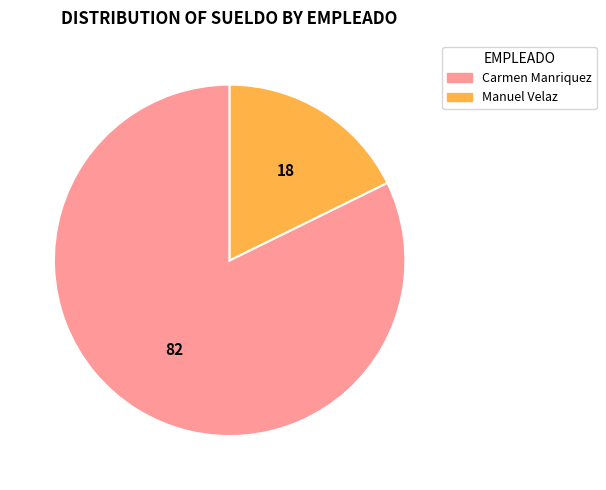

The Manuel Velaz slice represents 27% of the pie. True or false?

False